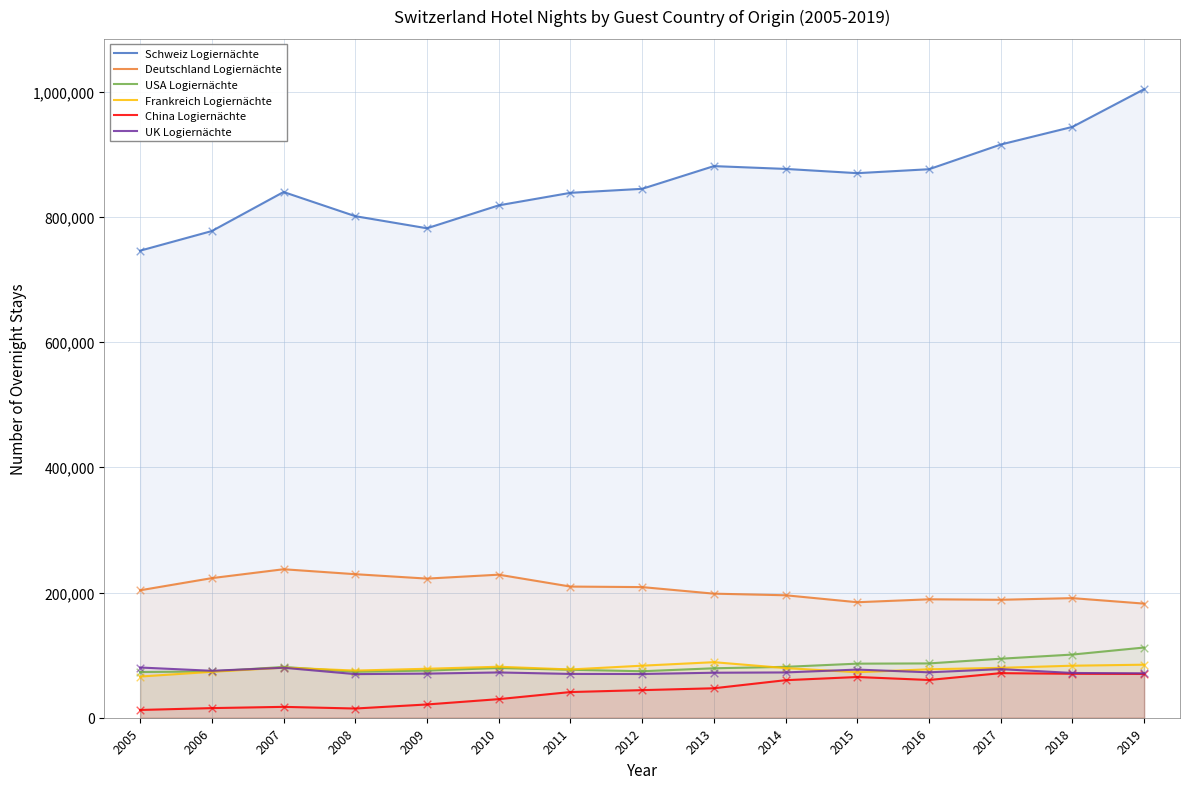

At how many categories does at least one series exceed 270445?

15